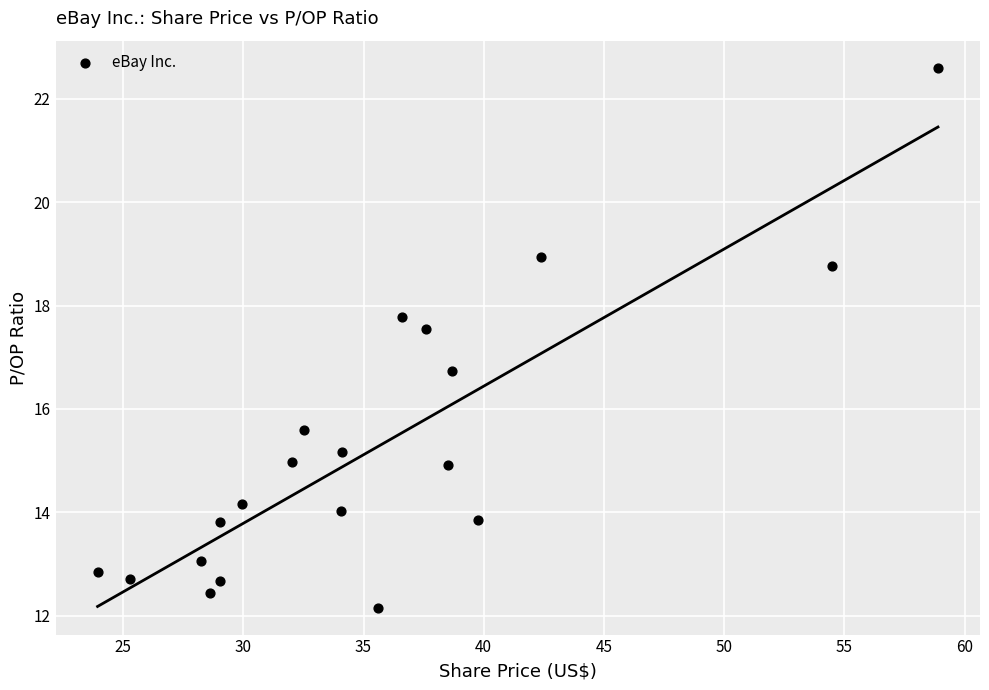

What Y value in the scatter plot is closest to 17?

16.7